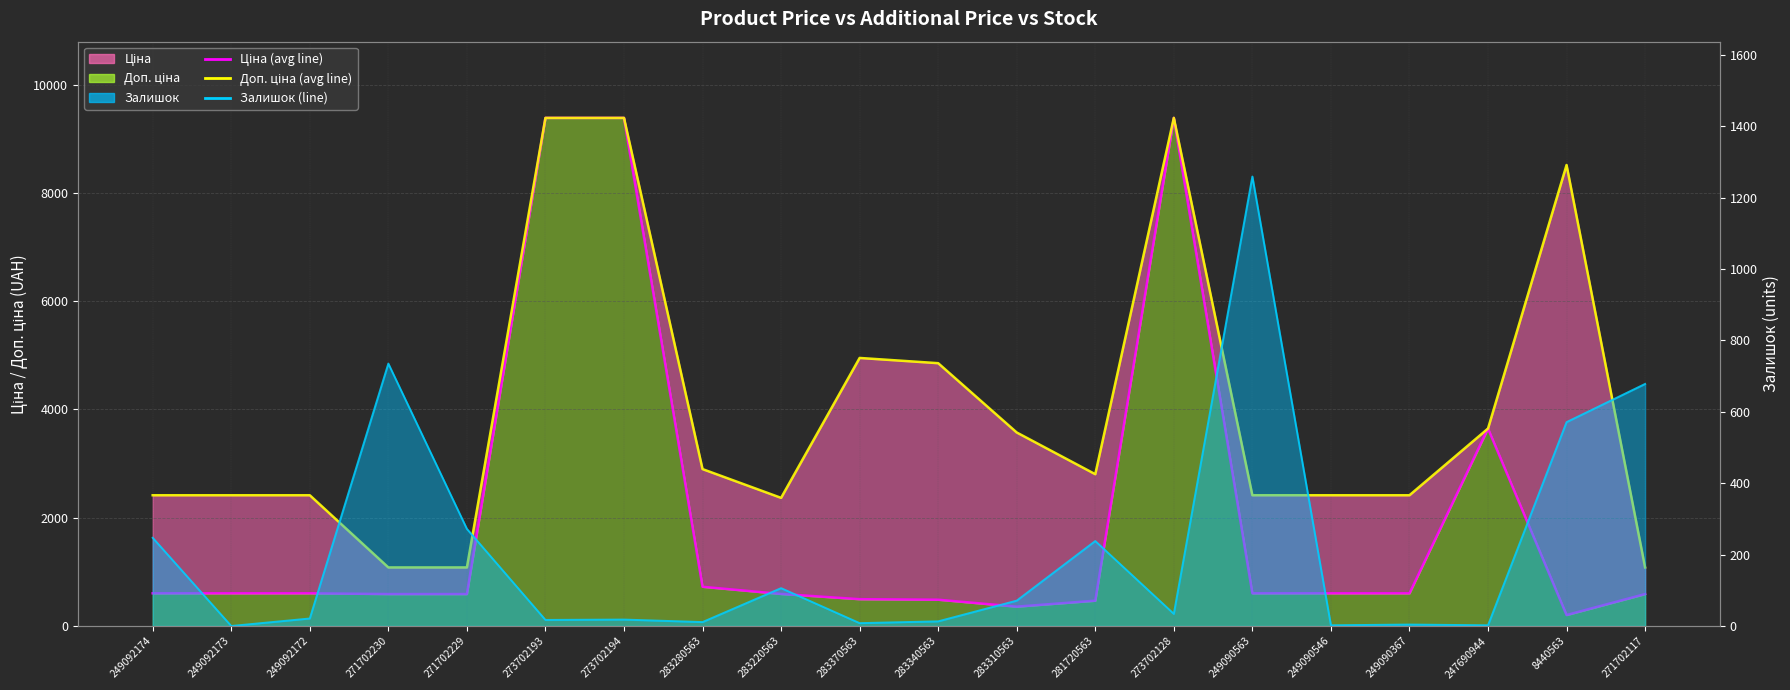

True or false: Залишок (line) has a value of 4.3 at 273702194.

False